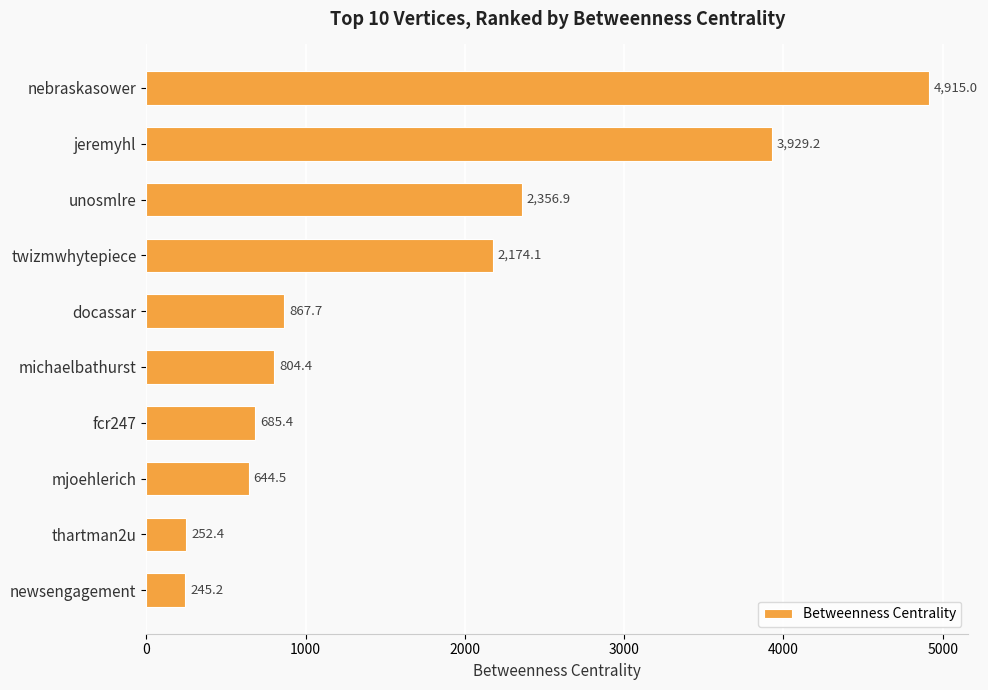

Are the bars horizontal?

Yes